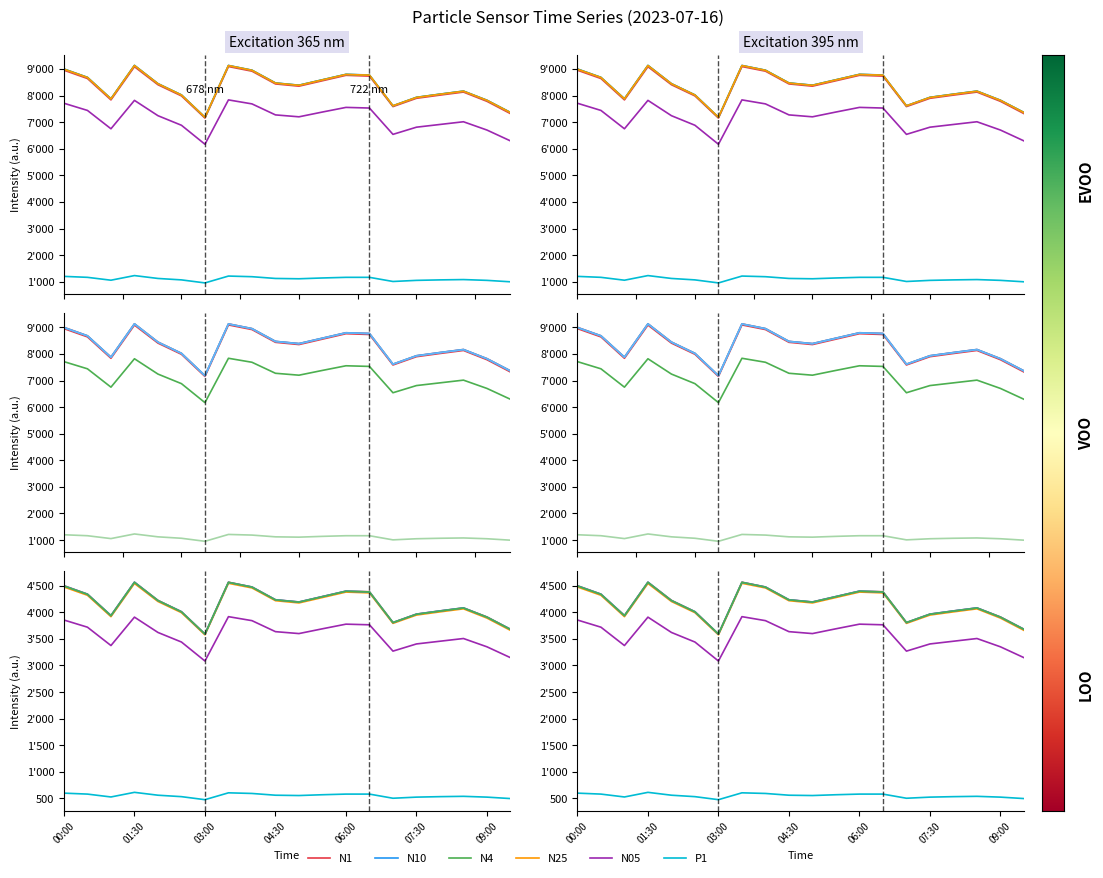

Reading right to left, extract all data points from this chart.

N1: 3660.0	3891.0	4065.0	4008.0	3948.0	3792.0	4365.0	4380.0	4278.0	4176.0	4218.0	4458.0	4545.0	3576.0	3993.0	4203.0	4542.0	3918.0	4320.0	4476.0
N10: 3681.0	3912.0	4083.0	4026.0	3966.0	3807.0	4386.0	4398.0	4296.0	4194.0	4236.0	4476.0	4566.0	3591.0	4011.0	4224.0	4566.0	3939.0	4341.0	4500.0
N4: 3681.0	3909.0	4083.0	4026.0	3966.0	3807.0	4383.0	4398.0	4296.0	4194.0	4236.0	4476.0	4563.0	3591.0	4011.0	4221.0	4566.0	3939.0	4341.0	4497.0
N25: 3678.0	3909.0	4080.0	4023.0	3963.0	3807.0	4383.0	4395.0	4293.0	4191.0	4233.0	4473.0	4563.0	3591.0	4008.0	4221.0	4563.0	3936.0	4338.0	4494.0
N05: 3147.0	3351.0	3507.0	3456.0	3405.0	3270.0	3765.0	3777.0	3690.0	3600.0	3636.0	3843.0	3918.0	3084.0	3441.0	3621.0	3909.0	3375.0	3720.0	3855.0
P1: 498.0	525.0	540.0	534.0	525.0	504.0	582.0	582.0	570.0	555.0	561.0	594.0	606.0	477.0	534.0	561.0	615.0	528.0	582.0	600.0